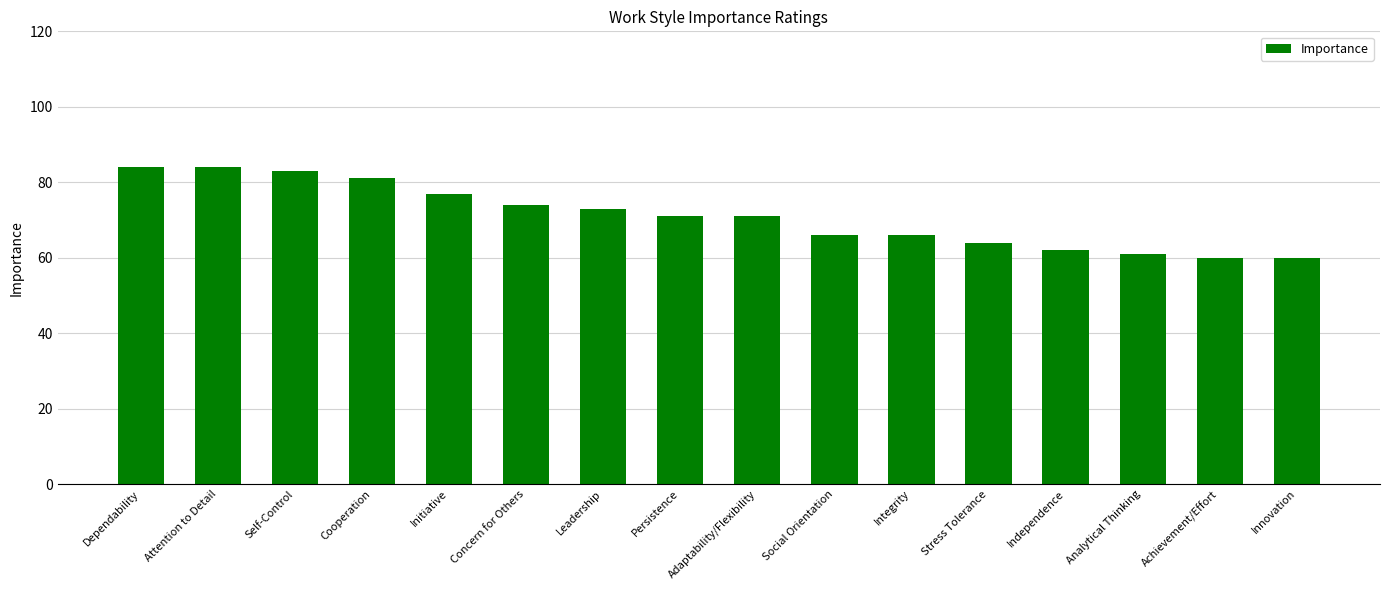

True or false: the data shows 64 at Stress Tolerance.

True